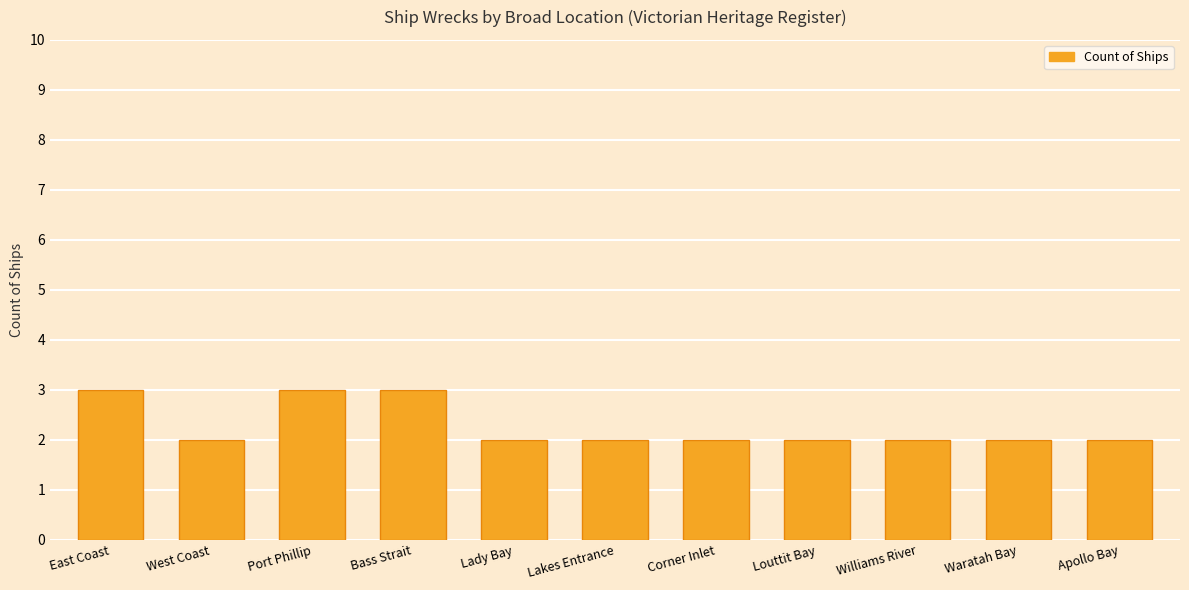

Reading left to right, extract all data points from this chart.

3	2	3	3	2	2	2	2	2	2	2